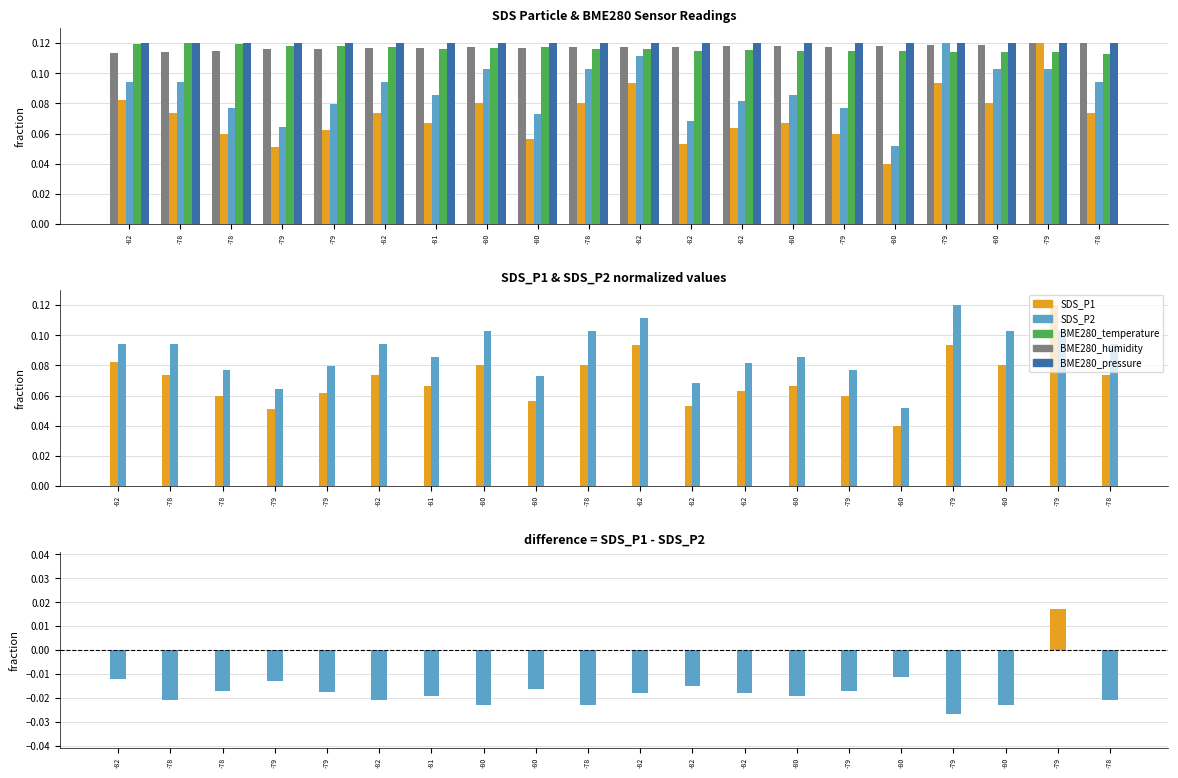

At which label does SDS_P2 reach its minimum?

-80